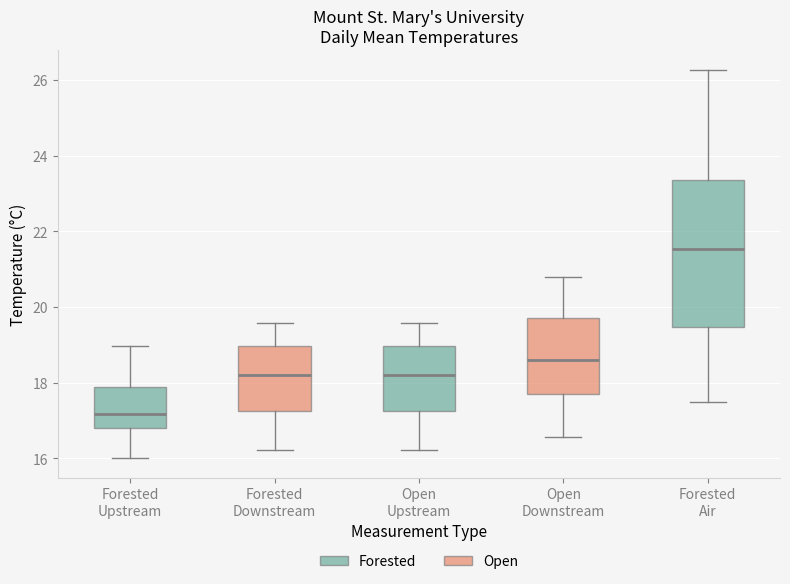

Which box is the tallest, from its lower edge to its upper edge?

Forested Air